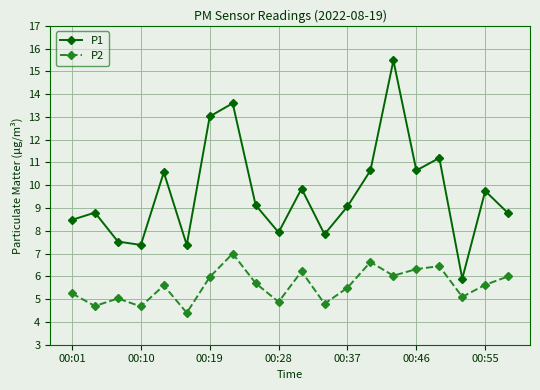

Rank the series by their average value, from lowest to highest.

P2, P1